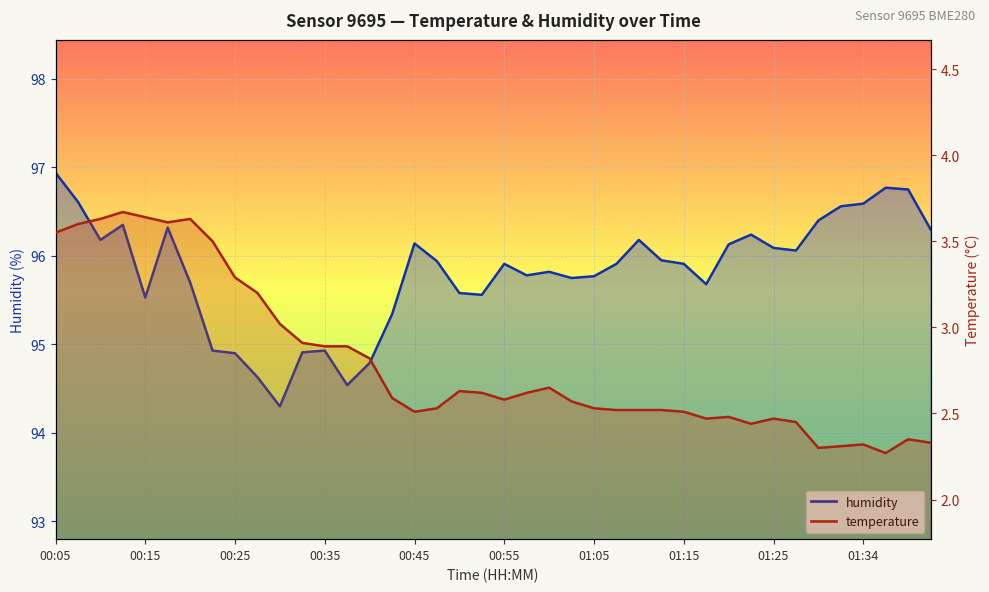

At which label does temperature reach its minimum?

01:37